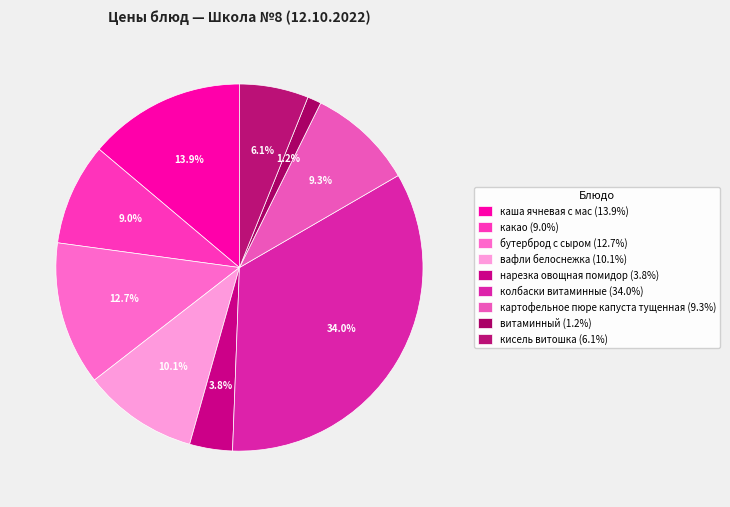

Rank the categories by value from lowest to highest.

витаминный, нарезка овощная помидор, кисель витошка, какао, картофельное пюре капуста тущенная, вафли белоснежка, бутерброд с сыром, каша ячневая с мас, колбаски витаминные